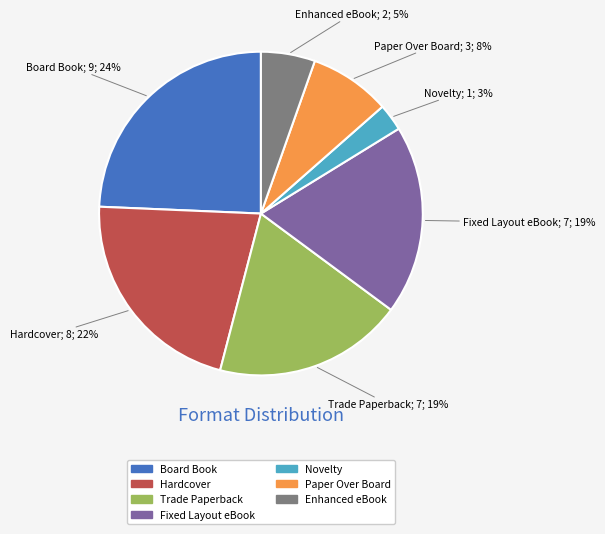

True or false: Novelty accounts for 3% of the total.

True